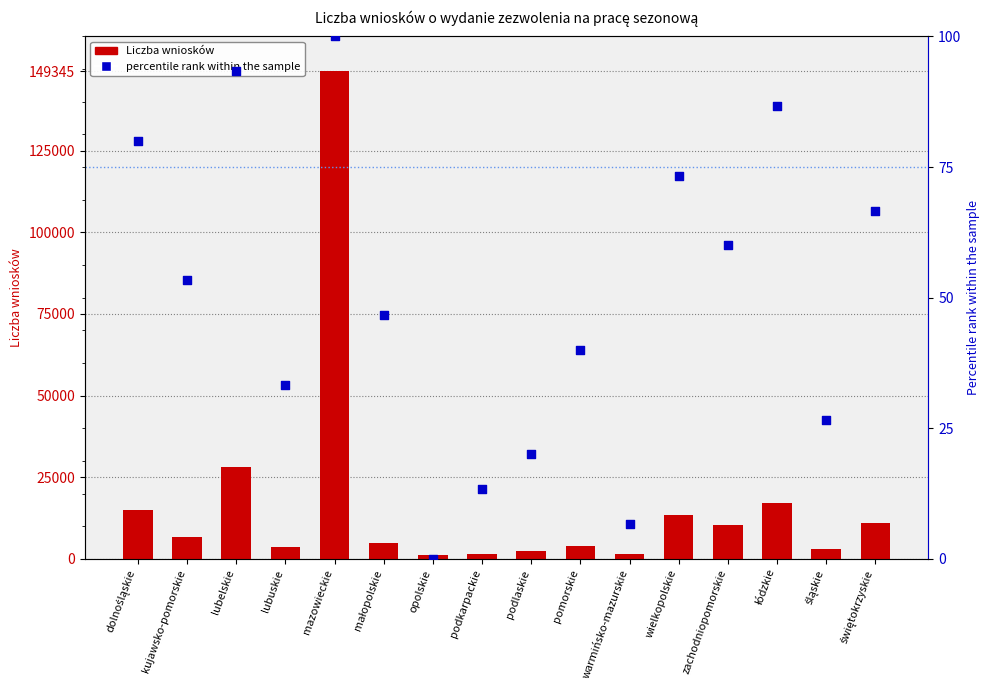

What is the total value across all series at śląskie?

3096.7